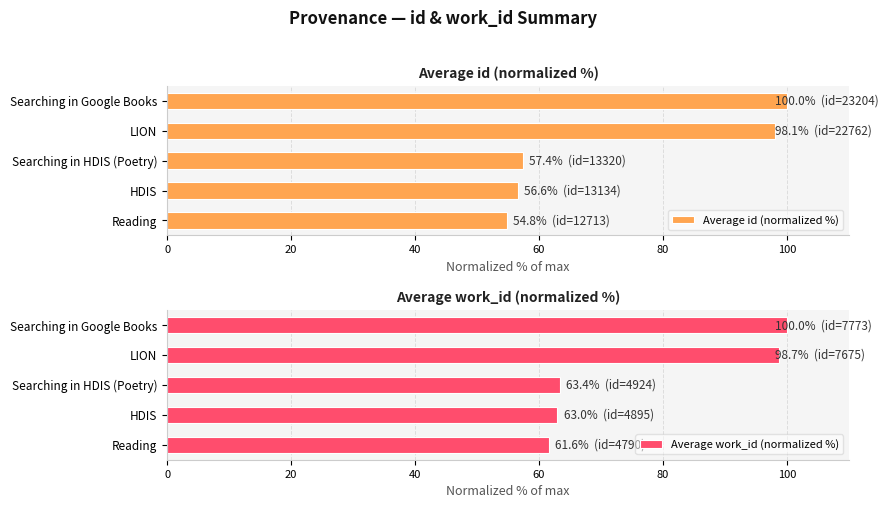

How many values in the Average id (normalized %) series are below 57?

2